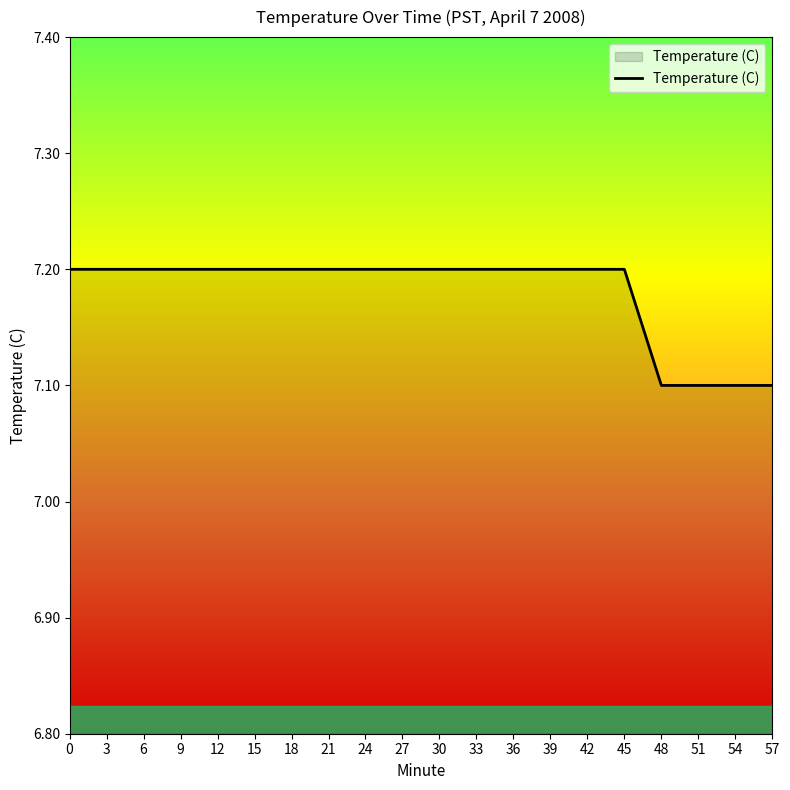

Is it true that the value at 6 is 7.2?

True